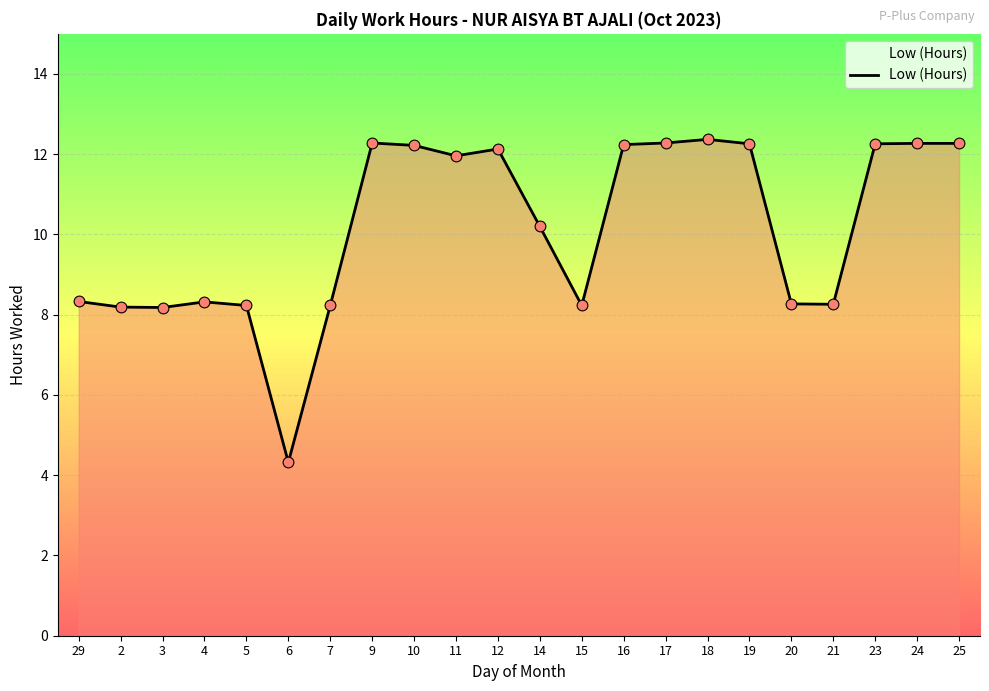

What is the ratio of the value at 11 to the value at 16?

1.0